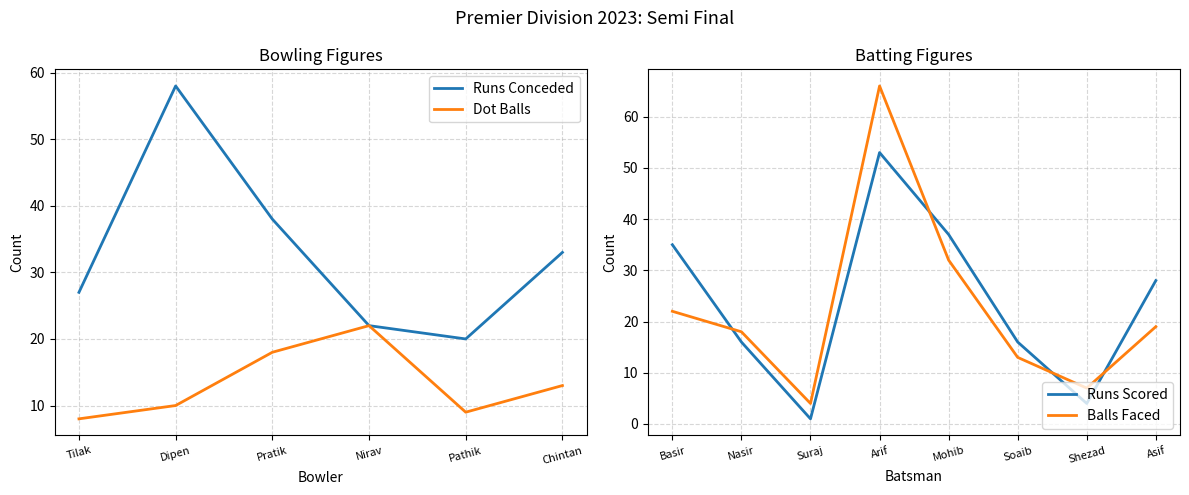

At which category is the sum across all series the highest?

Dipen